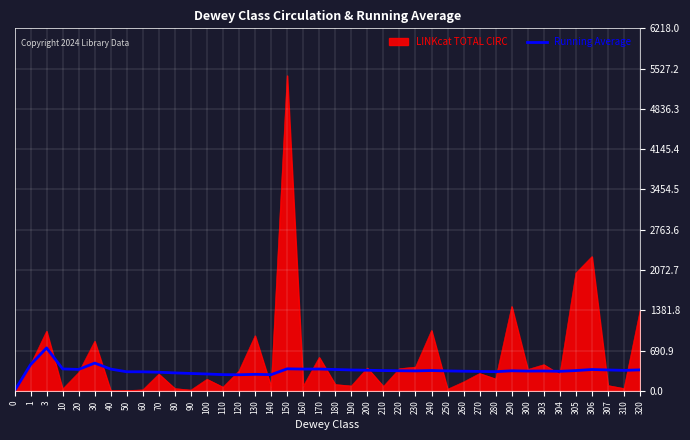

The value of Running Average at 120 is 275.9. True or false?

True